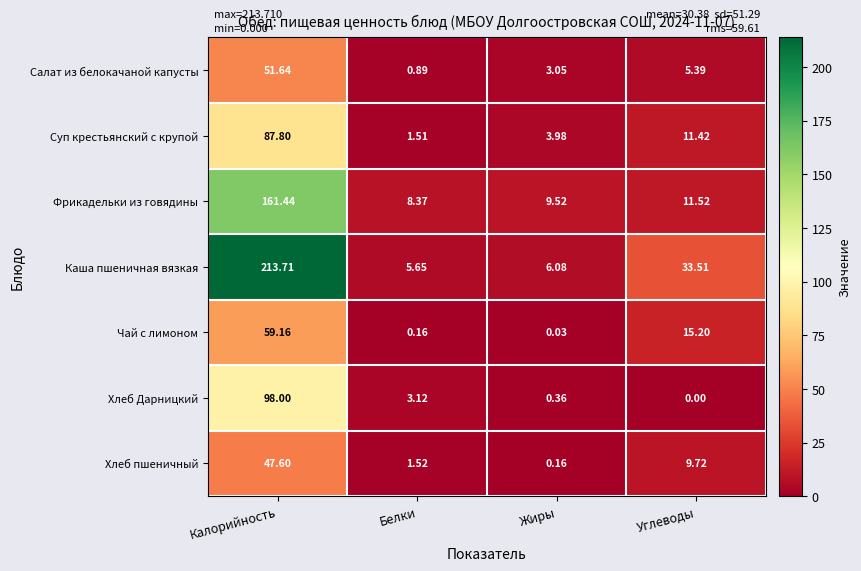

Rank the series at Калорийность from highest to lowest value.

Каша пшеничная вязкая, Фрикадельки из говядины, Хлеб Дарницкий, Суп крестьянский с крупой, Чай с лимоном, Салат из белокачаной капусты, Хлеб пшеничный